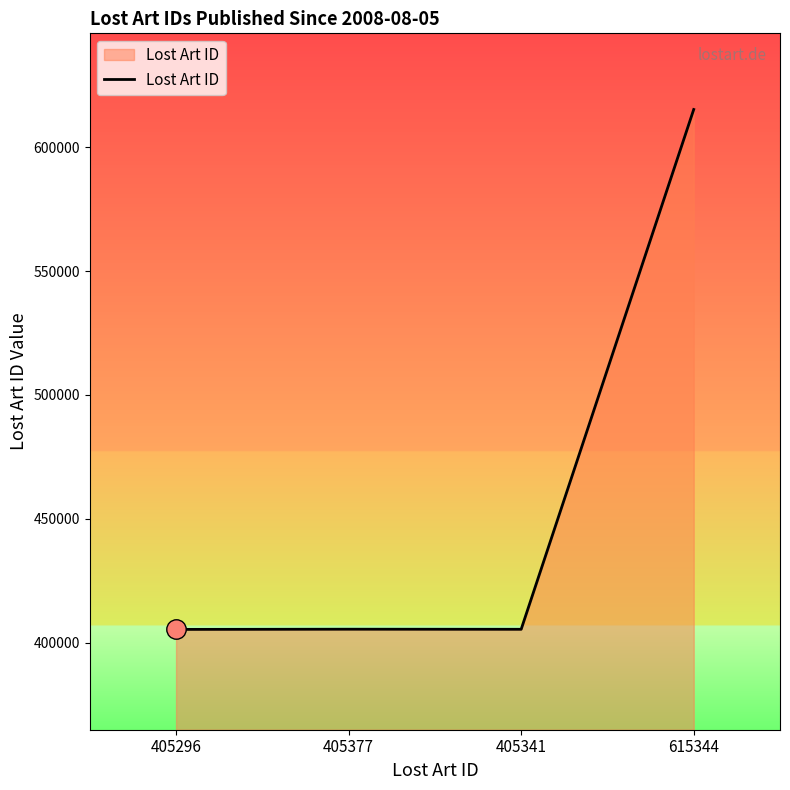

At which category does the data reach its first local peak?

405377